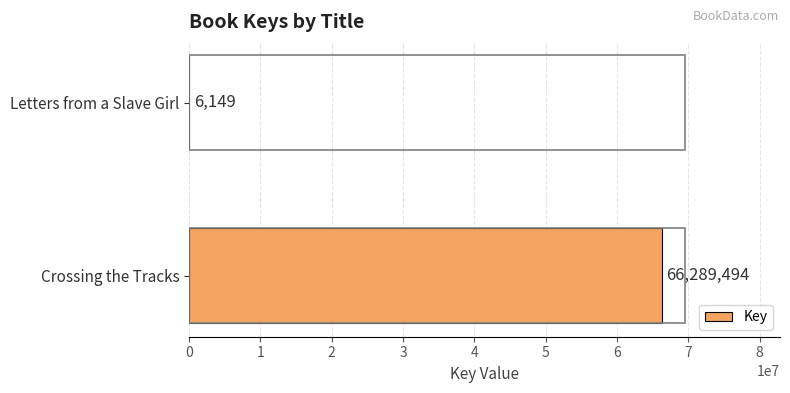

How many series are shown in this chart?

1